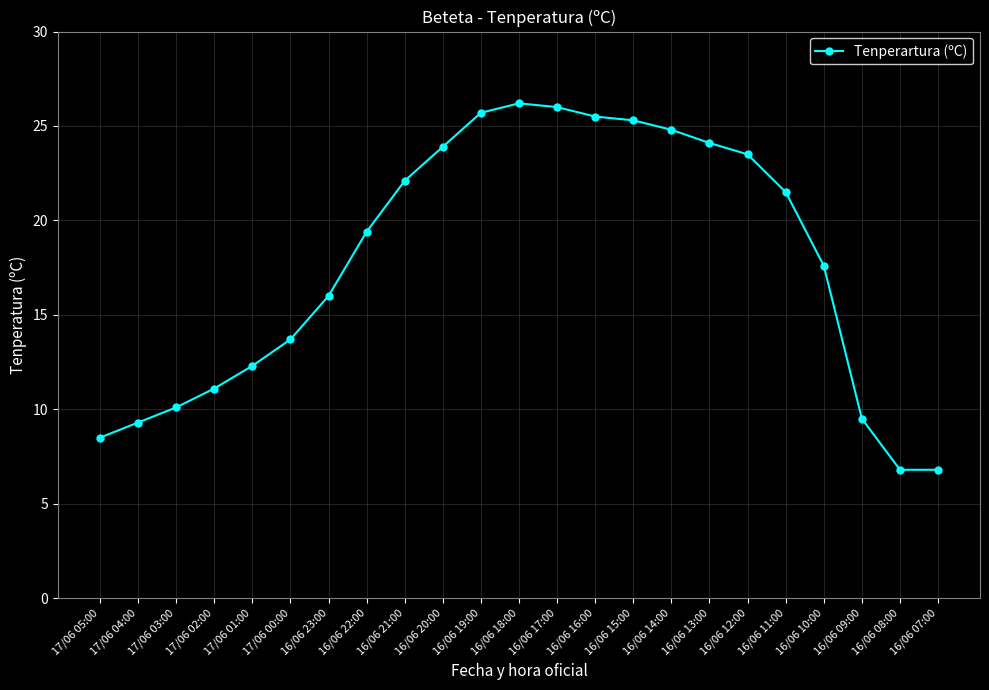

What is the smallest value displayed?

6.8